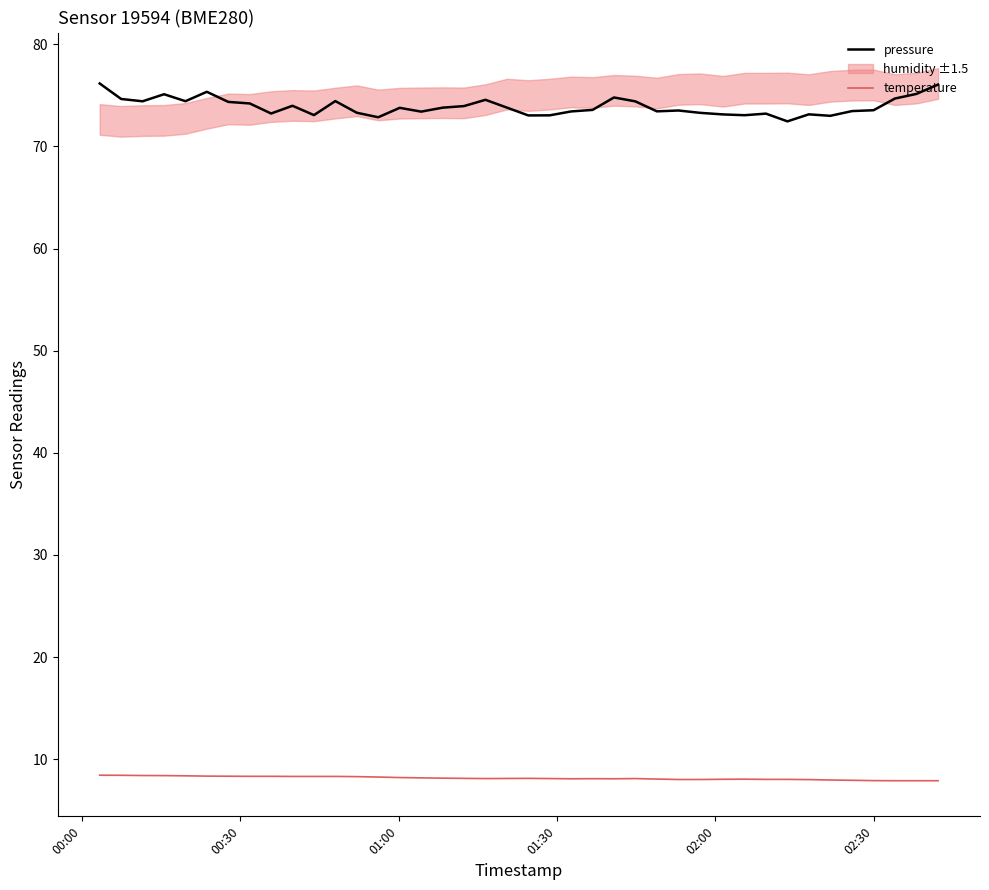

What is the maximum value for pressure?

76.2